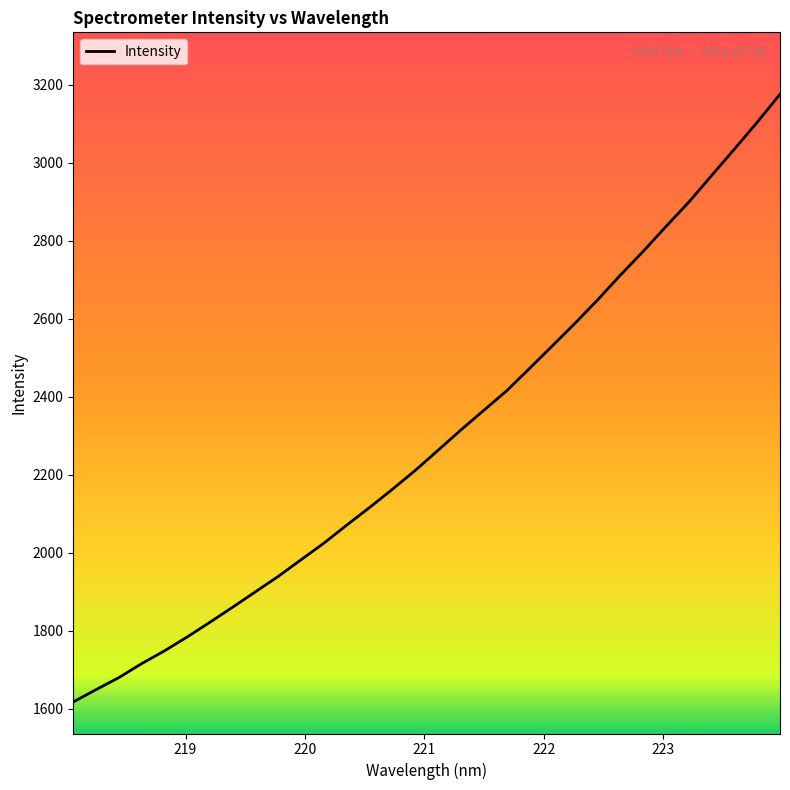

What is the minimum value shown in the chart?

1617.7